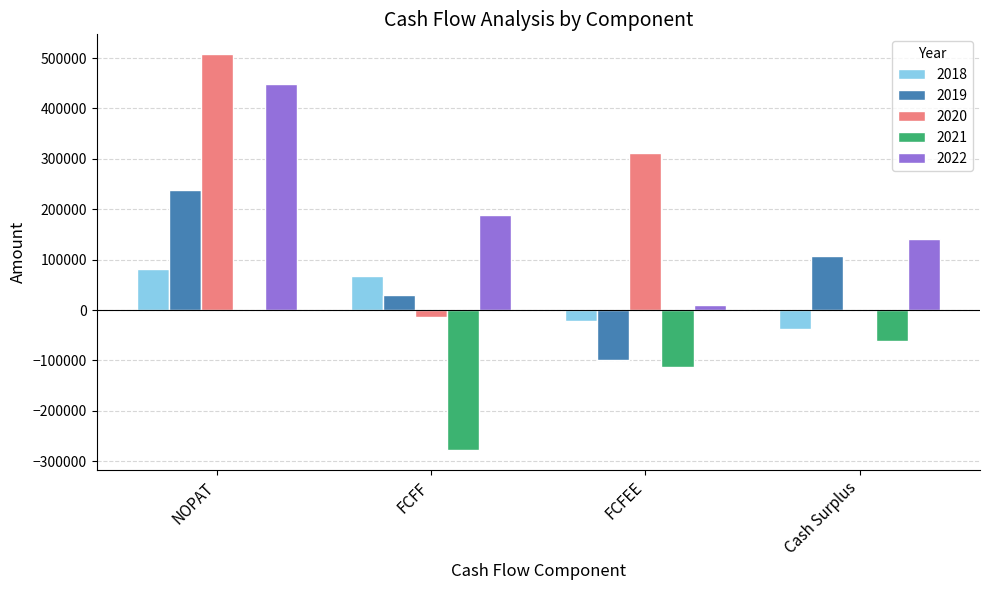

Are the bars grouped side by side (vs. stacked)?

Yes